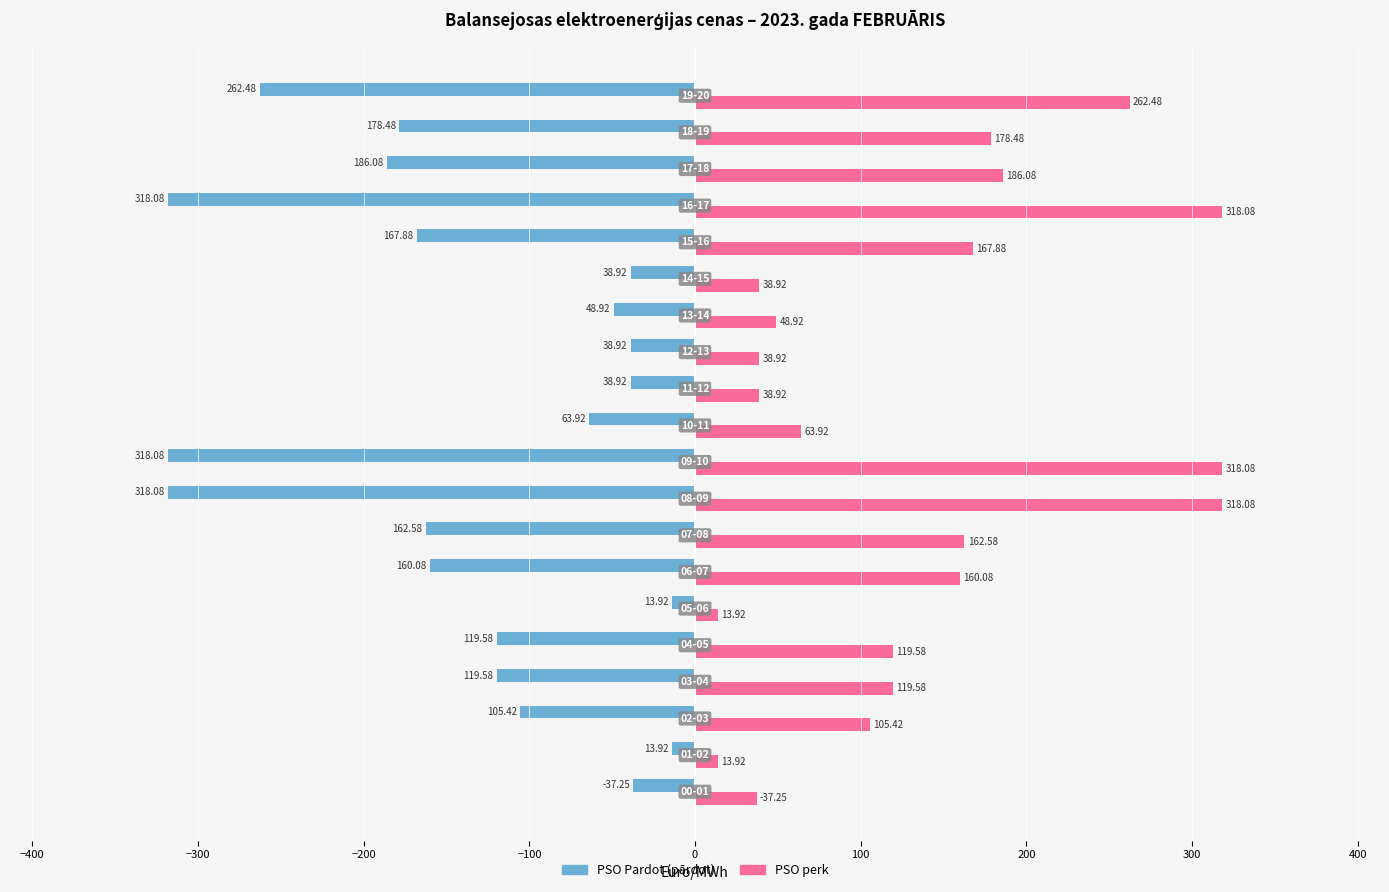

Count the number of categories in the chart.

20